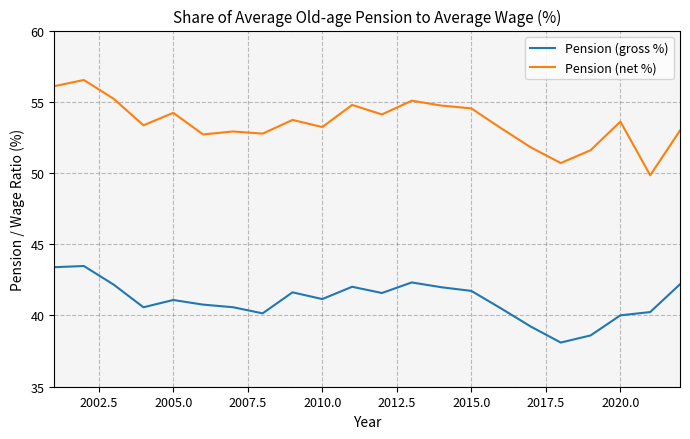

True or false: Pension (gross %) and Pension (net %) intersect in this chart.

False